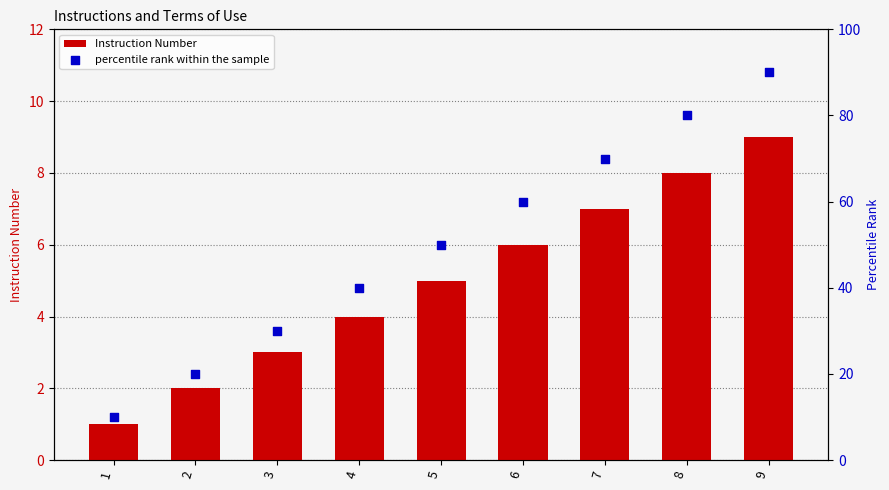

Which series contains the highest Y value?

percentile rank within the sample